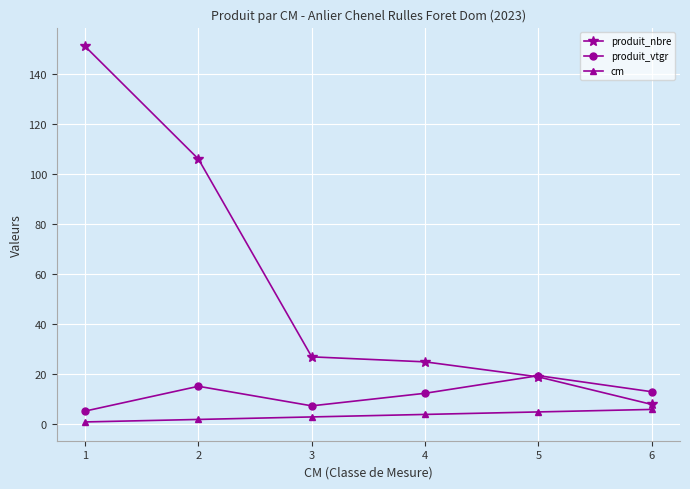

List the series in order of their peak value, highest first.

produit_nbre, produit_vtgr, cm